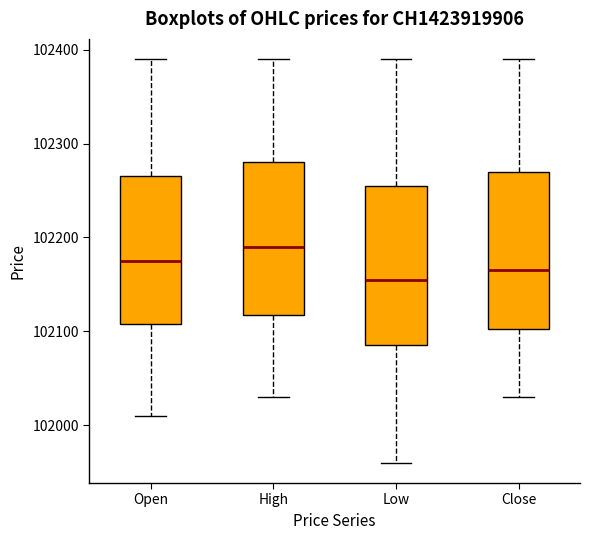

Reading left to right, transcribe this box plot: for each box, give where its median line is, the range the box spans, and where its two whiskers end, as read against the y-axis. The values are not printed on the chart, so give them approximately, as read against the axis.

Open: median 102180, box 102110 to 102270, whiskers 102010 to 102390
High: median 102190, box 102120 to 102280, whiskers 102030 to 102390
Low: median 102160, box 102090 to 102260, whiskers 101960 to 102390
Close: median 102170, box 102100 to 102270, whiskers 102030 to 102390